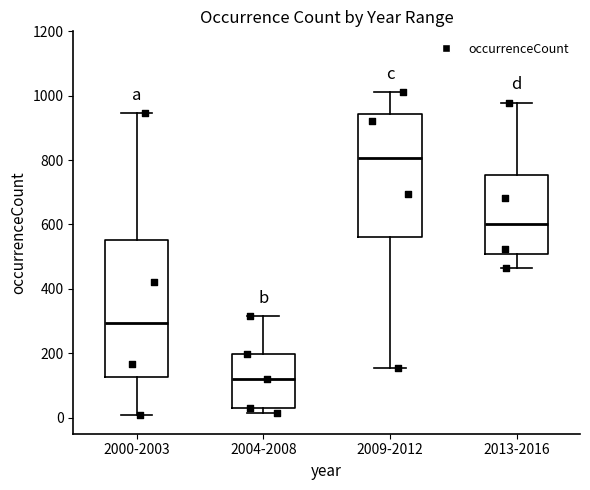

Where does the lower whisker of the box for 2013-2016 end on the y-axis? The values are not printed on the chart, so give them approximately, as read against the axis.

460